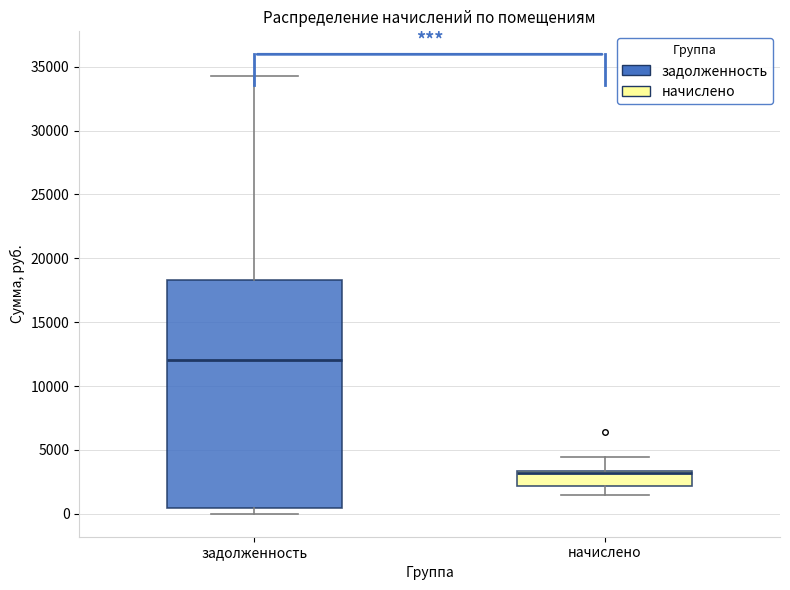

Which box is the tallest, from its lower edge to its upper edge?

задолженность